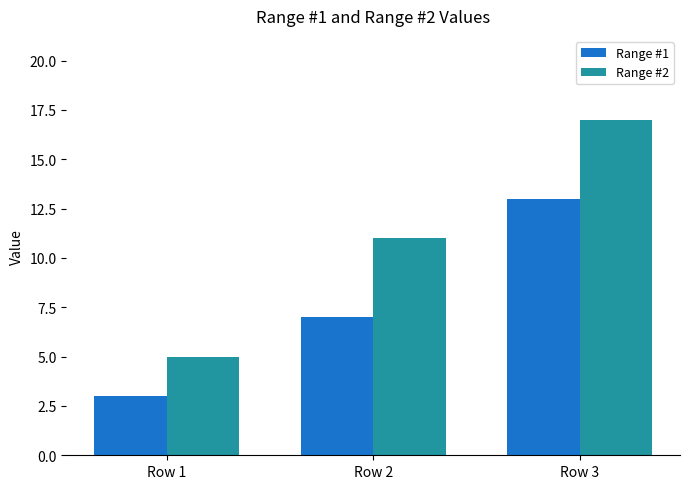

Is it true that Range #1 equals 22 at Row 3?

False